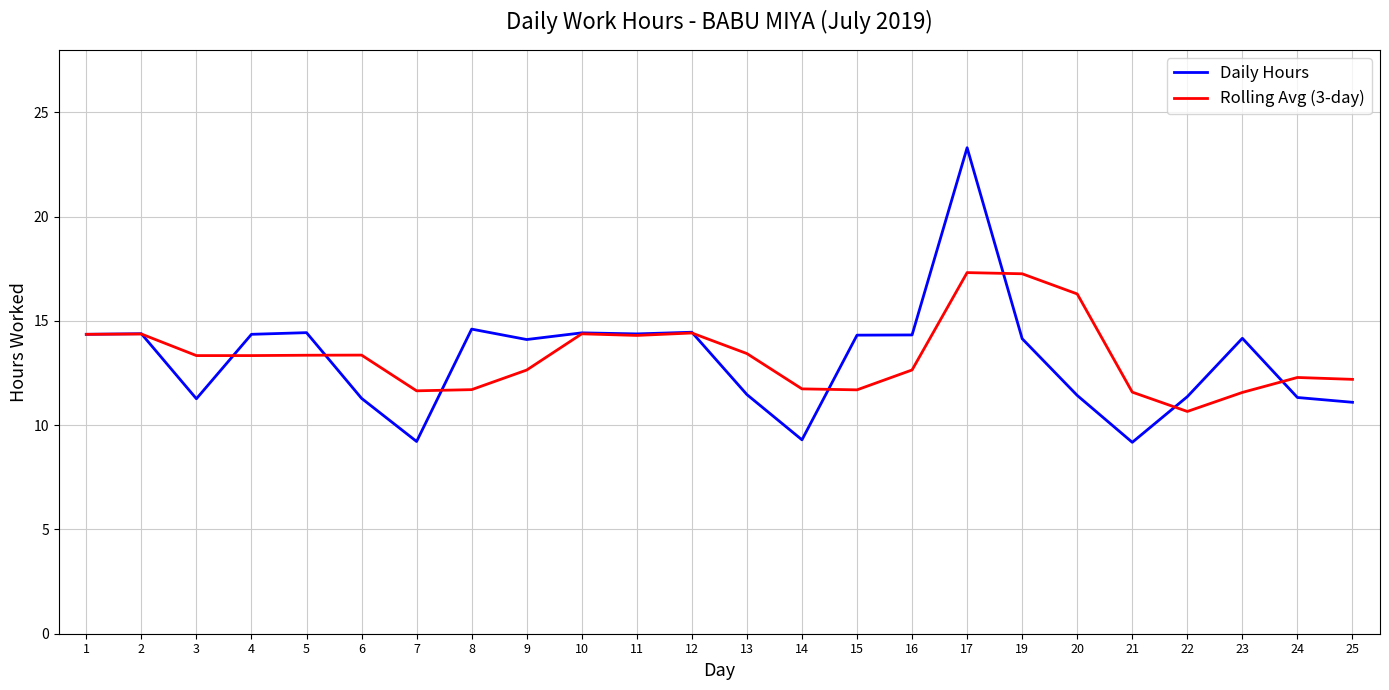

Which series has the widest spread of values?

Daily Hours